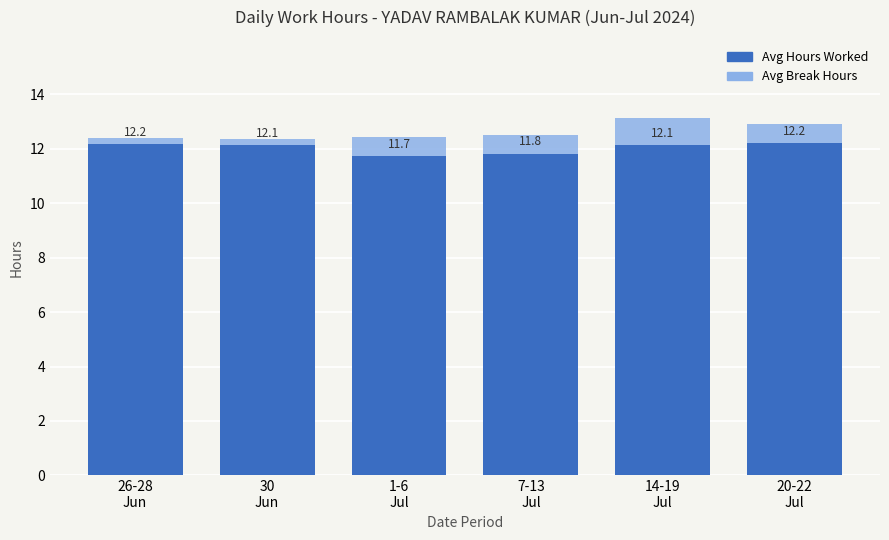

The value of Avg Hours Worked at 20-22
Jul is 4.0. True or false?

False